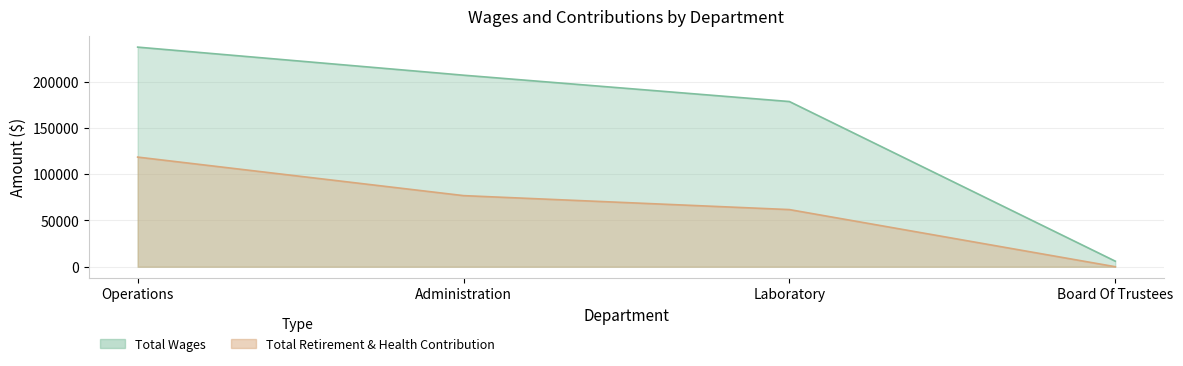

What is the minimum value for Total Wages?

6000